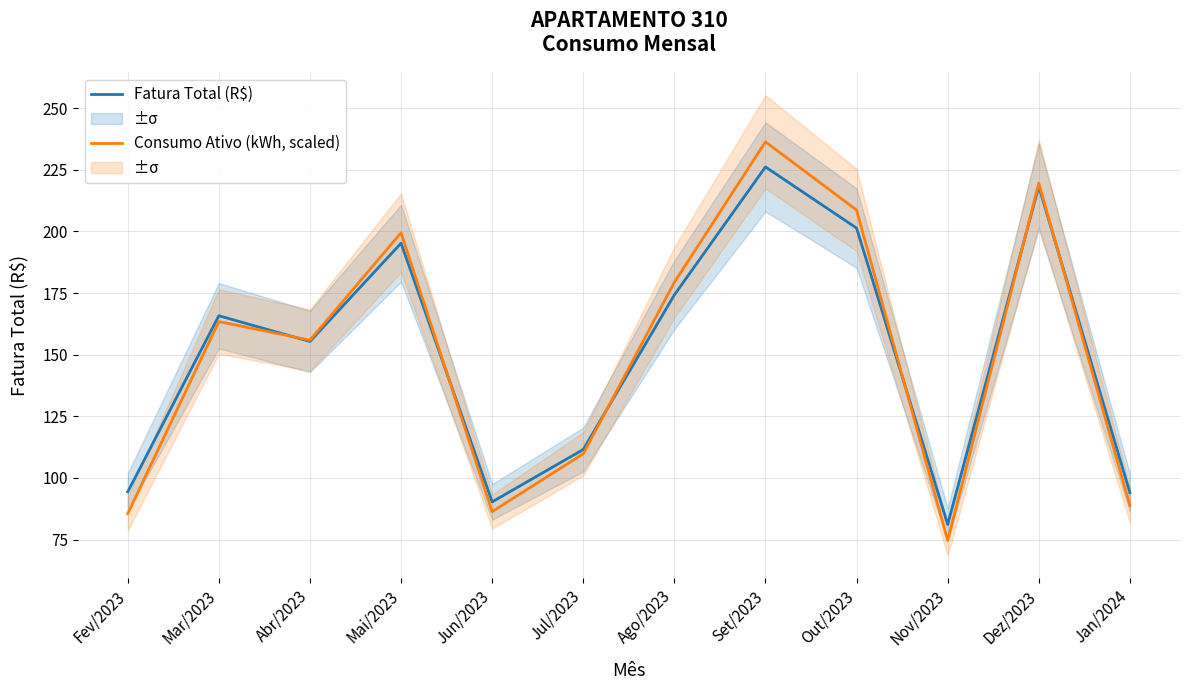

True or false: Fatura Total (R$) has more than 2 interior local peaks.

True